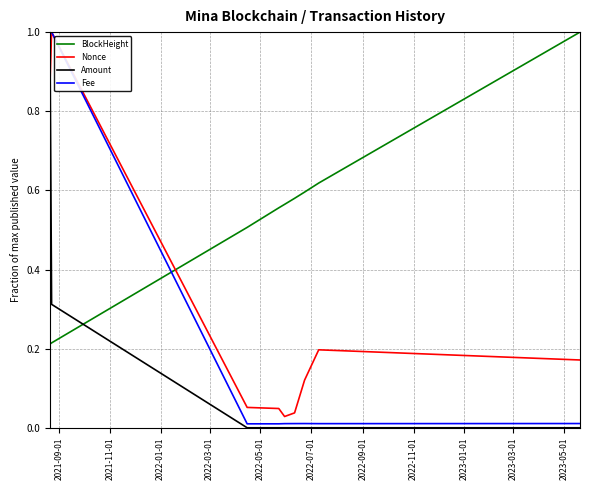

Does the chart have visible grid lines?

Yes